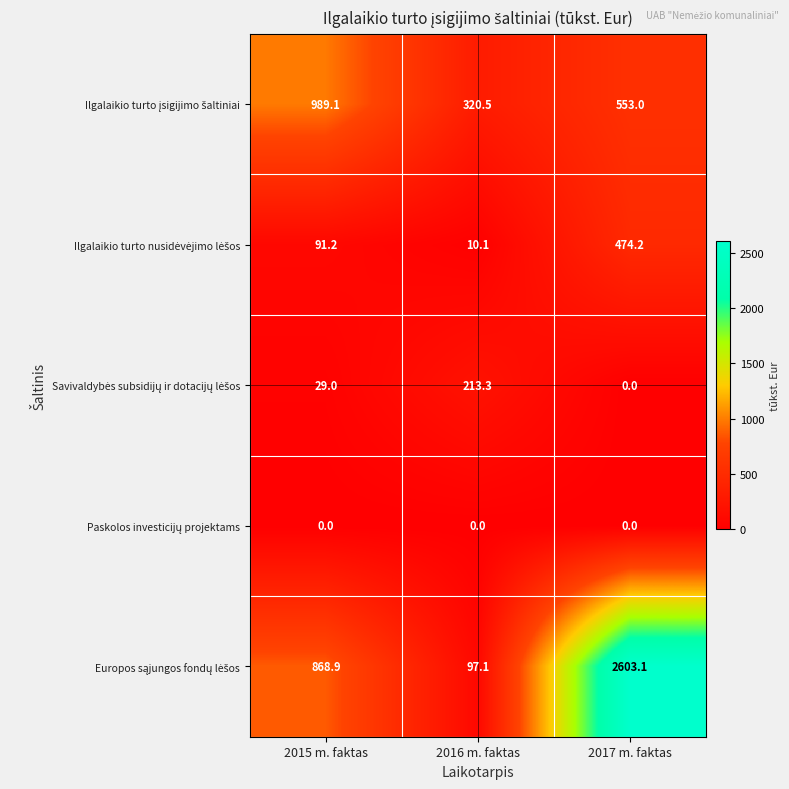

At which category is the sum across all series the highest?

2017 m. faktas